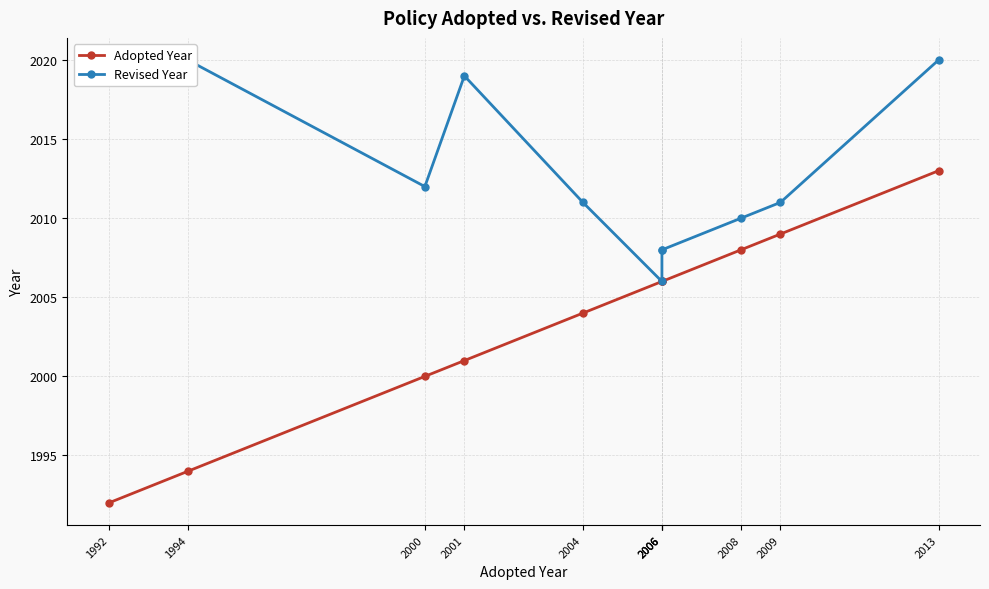

How many data points in Adopted Year are less than 2006?

5